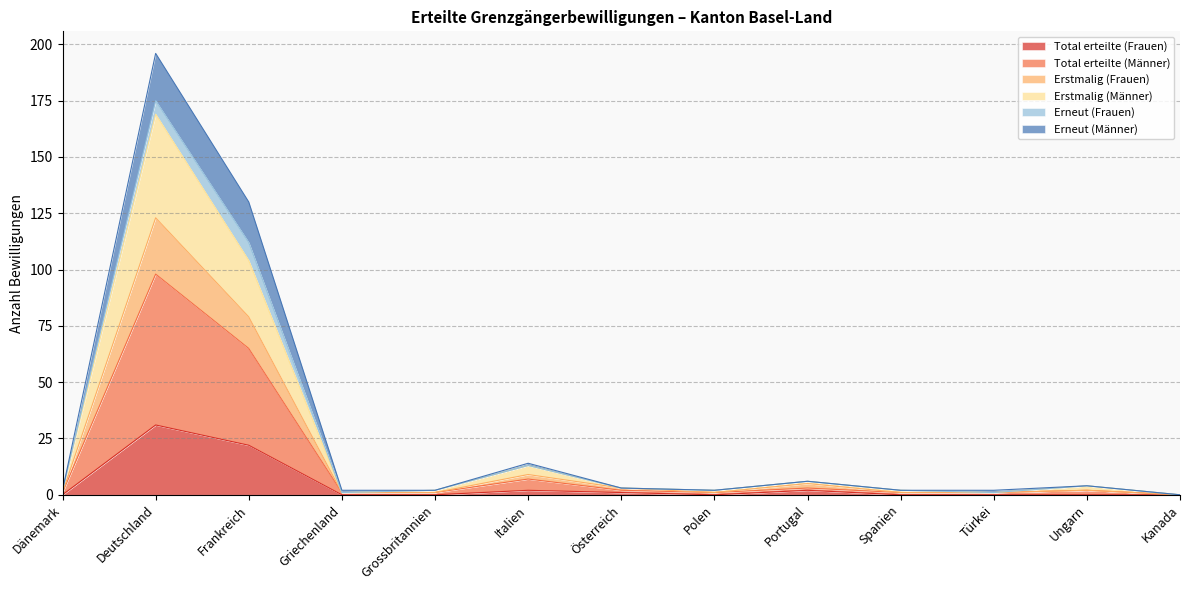

How many positive values does the Total erteilte (Männer) series have?

12